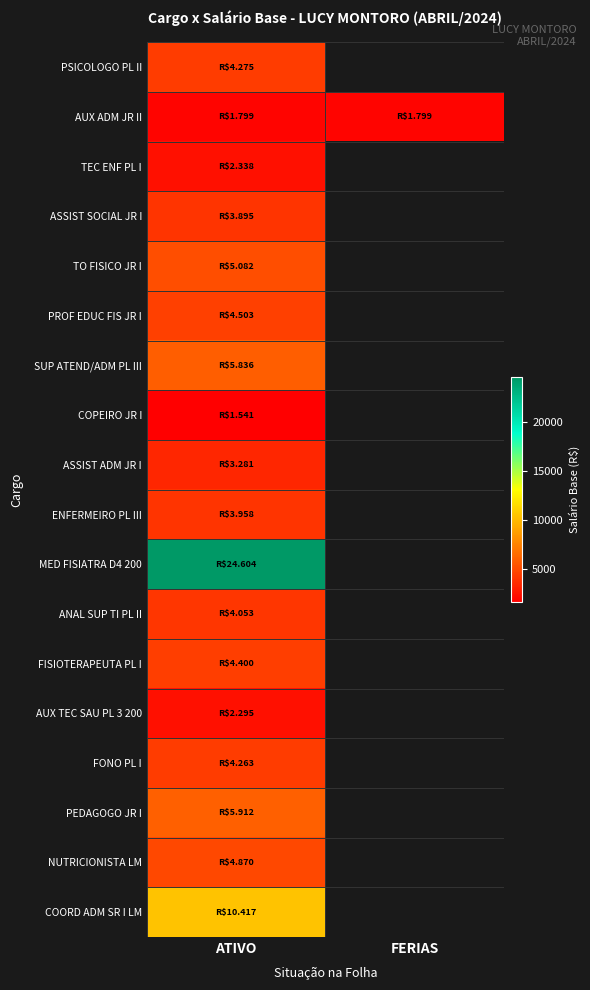

At which label is ASSIST SOCIAL JR I closest to 3894?

ATIVO